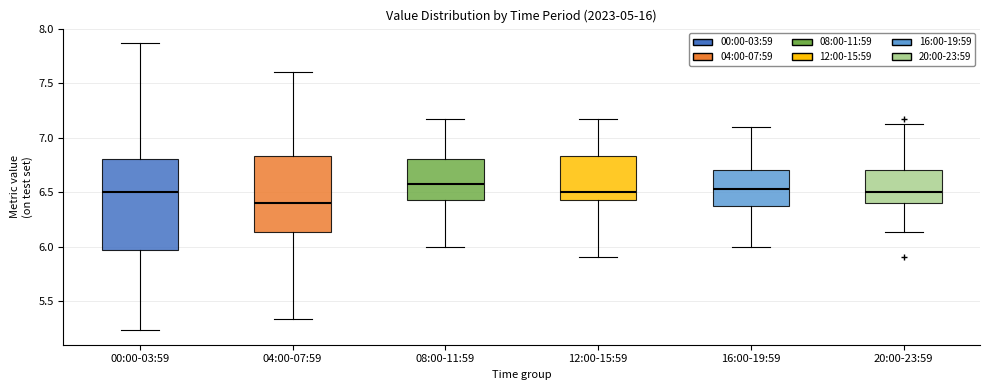

Reading left to right, read every box against the y-axis: the position of its median line, the range the box covers, and the ends of its whiskers. The values are not printed on the chart, so give them approximately, as read against the axis.

00:00-03:59: median 6.50, box 5.95 to 6.80, whiskers 5.25 to 7.85
04:00-07:59: median 6.40, box 6.15 to 6.85, whiskers 5.35 to 7.60
08:00-11:59: median 6.55, box 6.45 to 6.80, whiskers 6.00 to 7.15
12:00-15:59: median 6.50, box 6.45 to 6.85, whiskers 5.90 to 7.15
16:00-19:59: median 6.55, box 6.35 to 6.70, whiskers 6.00 to 7.10
20:00-23:59: median 6.50, box 6.40 to 6.70, whiskers 6.15 to 7.15